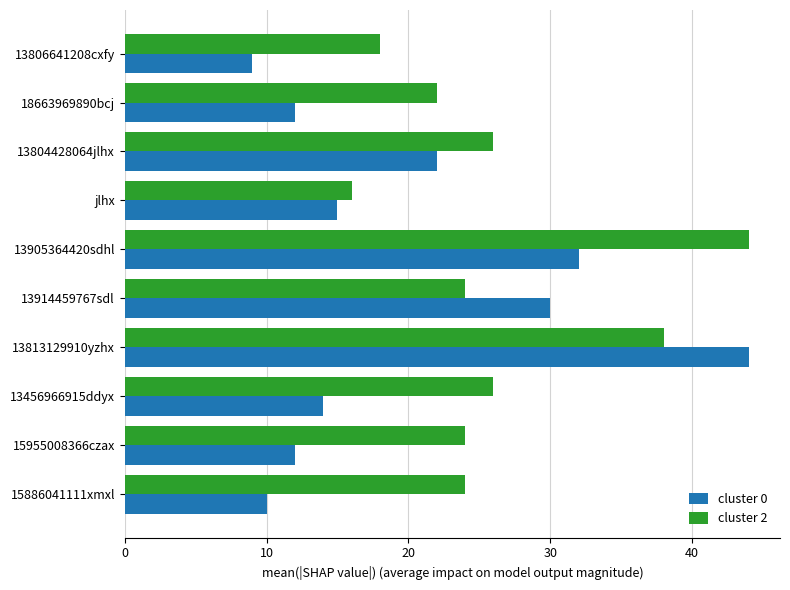

At which category is the sum across all series the highest?

13813129910yzhx